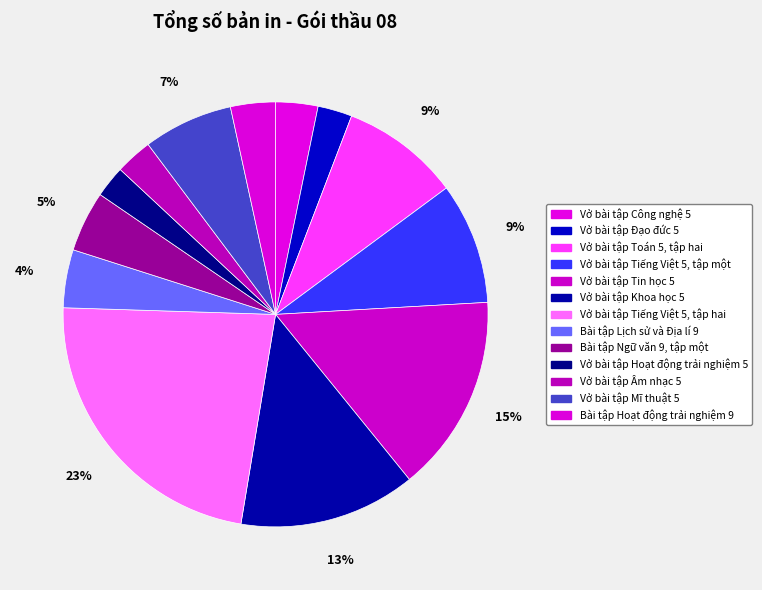

What percentage is the Bài tập Hoạt động trải nghiệm 9 slice, to the nearest percent?

3%